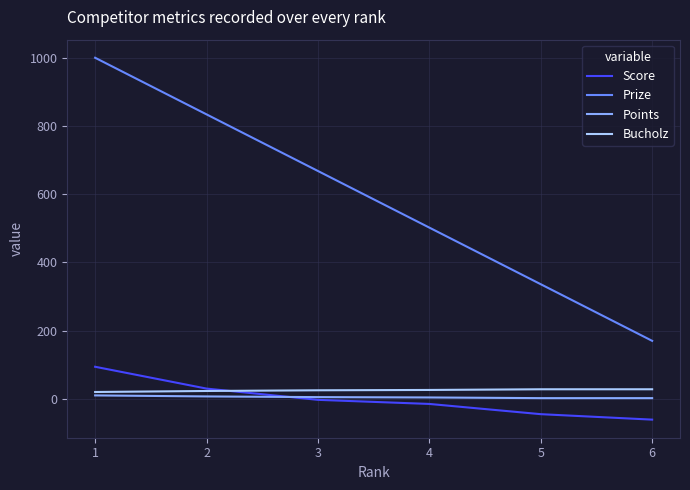

At which category is the sum across all series the highest?

1